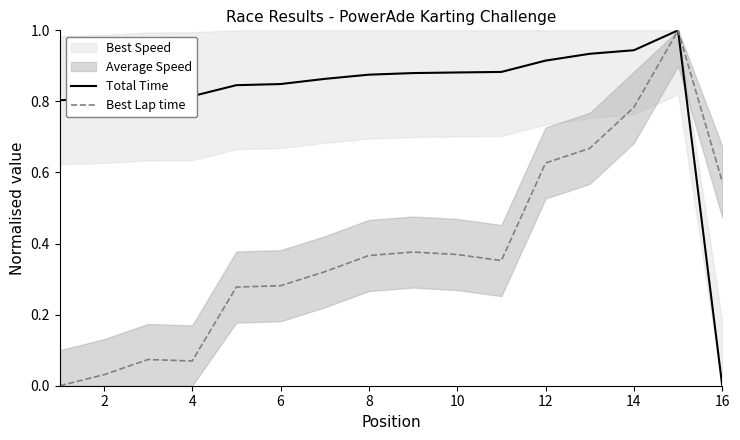

How many positive values does the Best Lap time series have?

15